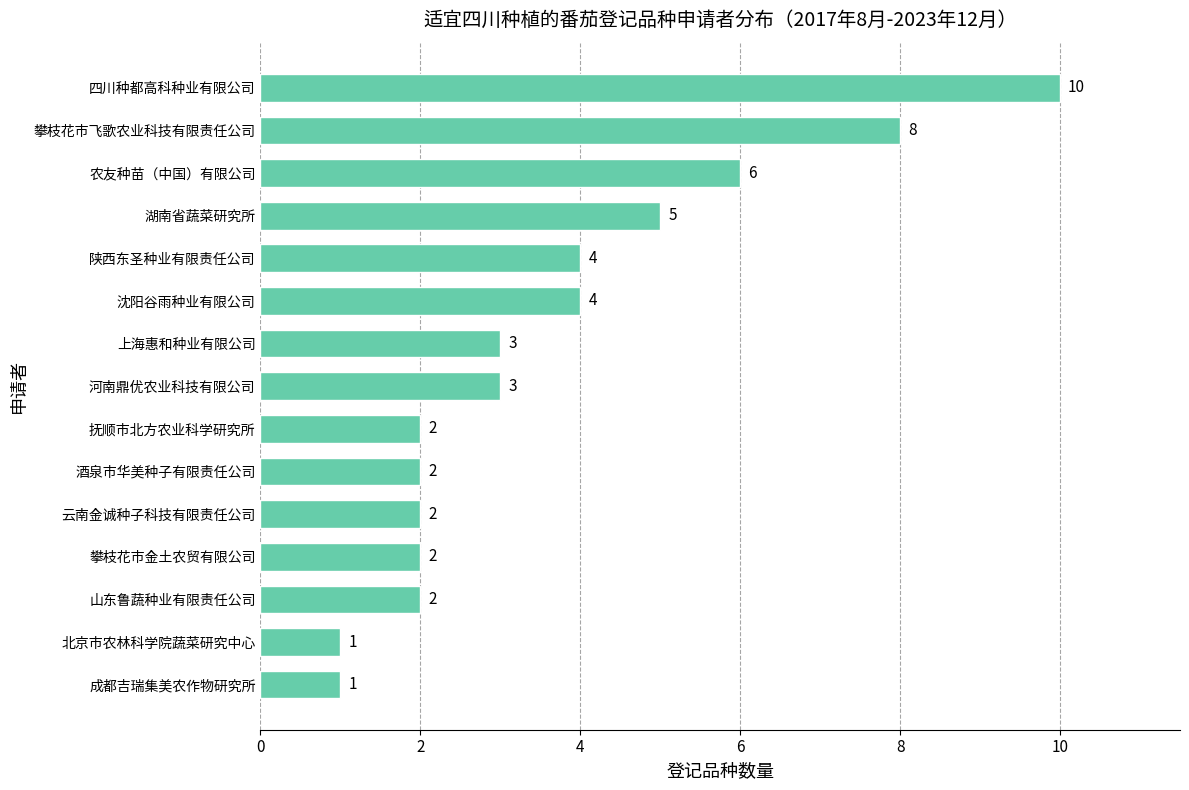

Reading bottom to top, extract all data points from this chart.

成都吉瑞集美农作物研究所=1	北京市农林科学院蔬菜研究中心=1	山东鲁蔬种业有限责任公司=2	攀枝花市金土农贸有限公司=2	云南金诚种子科技有限责任公司=2	酒泉市华美种子有限责任公司=2	抚顺市北方农业科学研究所=2	河南鼎优农业科技有限公司=3	上海惠和种业有限公司=3	沈阳谷雨种业有限公司=4	陕西东圣种业有限责任公司=4	湖南省蔬菜研究所=5	农友种苗（中国）有限公司=6	攀枝花市飞歌农业科技有限责任公司=8	四川种都高科种业有限公司=10